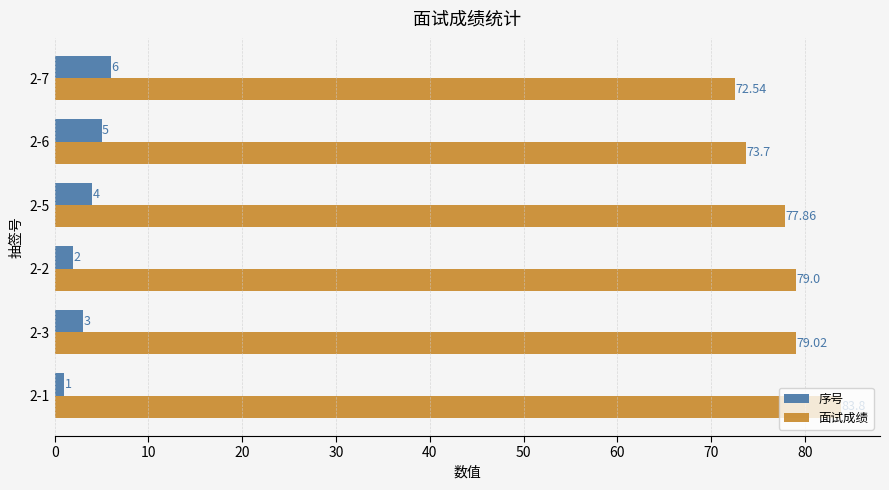

Rank the categories by 序号 value from lowest to highest.

2-1, 2-2, 2-3, 2-5, 2-6, 2-7